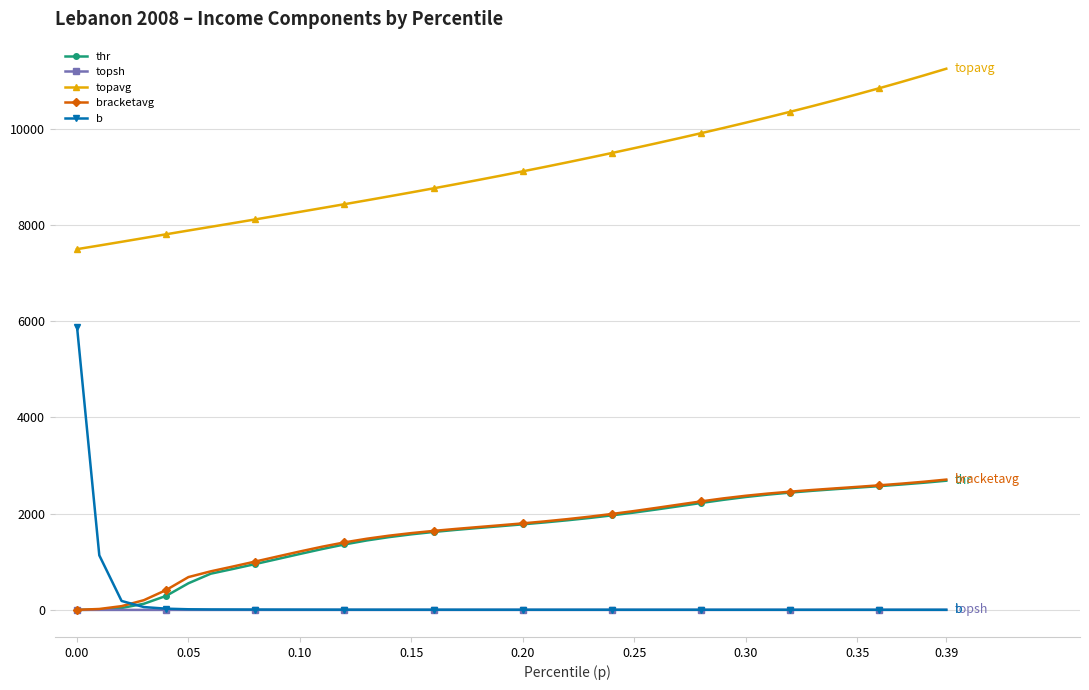

True or false: topavg and bracketavg cross at least once.

False